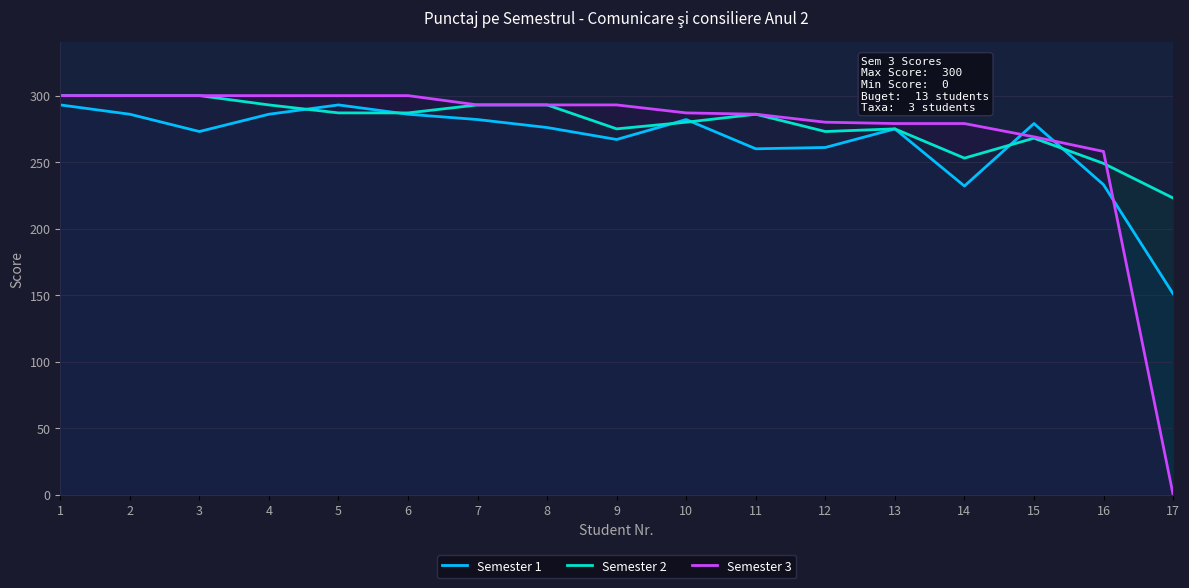

Which series changed the most between 1 and 8?

Semester 1